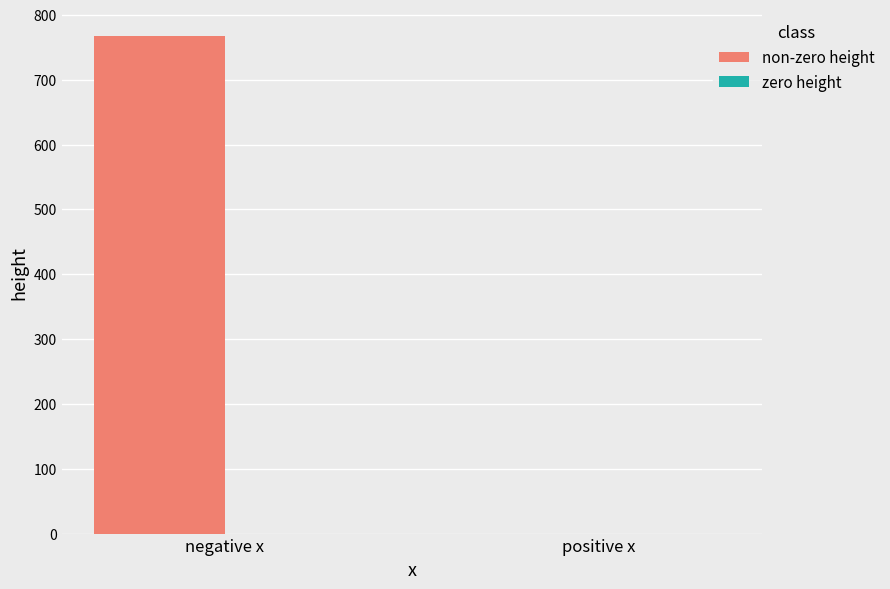

What is the maximum value shown in the chart?

767.7